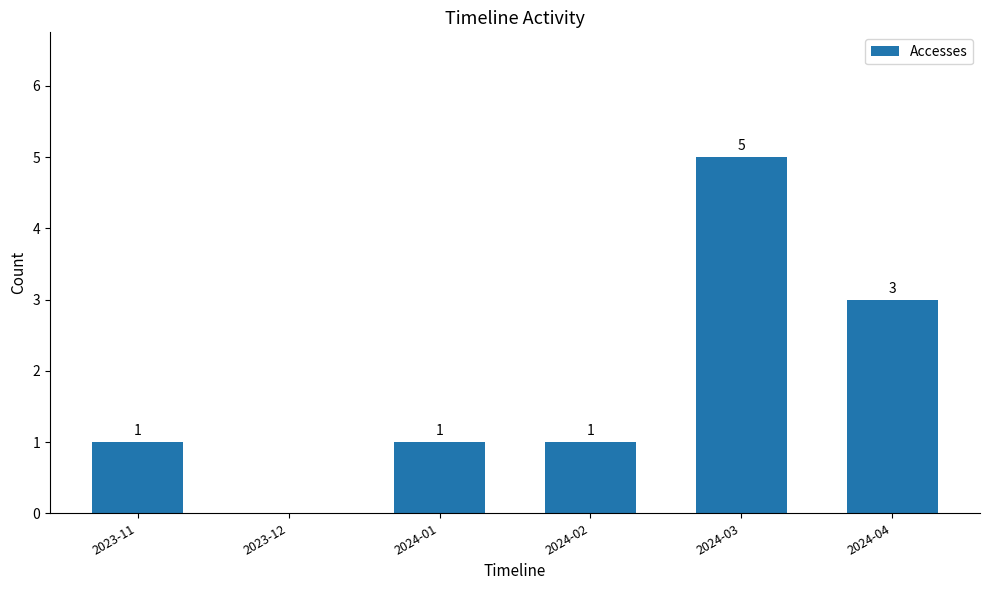

Which label corresponds to the largest value in the chart?

2024-03